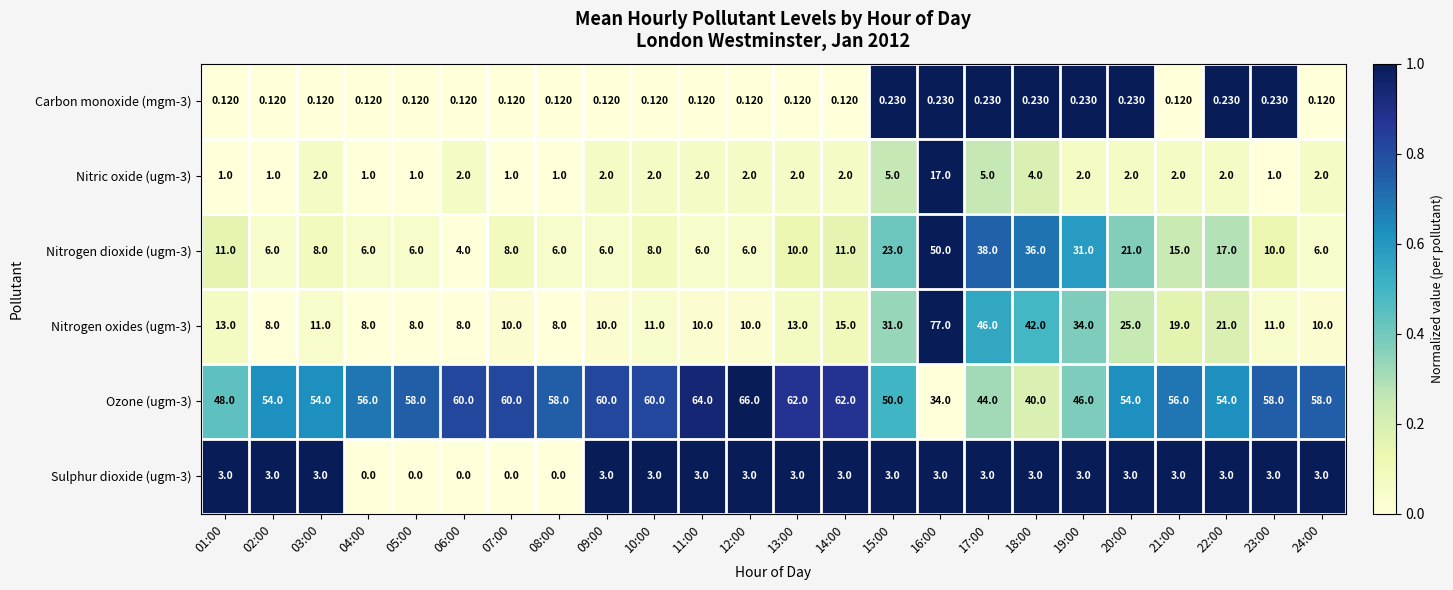

Is the value of Ozone (ugm-3) at 07:00 greater than the value of Nitrogen dioxide (ugm-3) at 07:00?

Yes